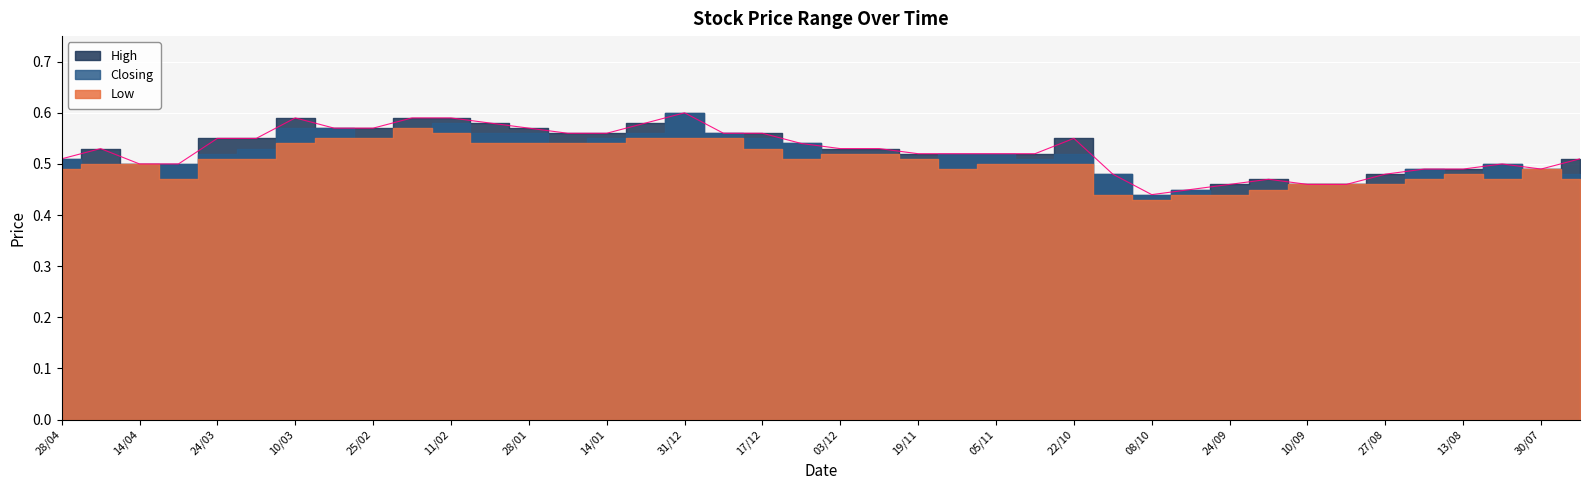

At which label does Low reach its peak?

18/02